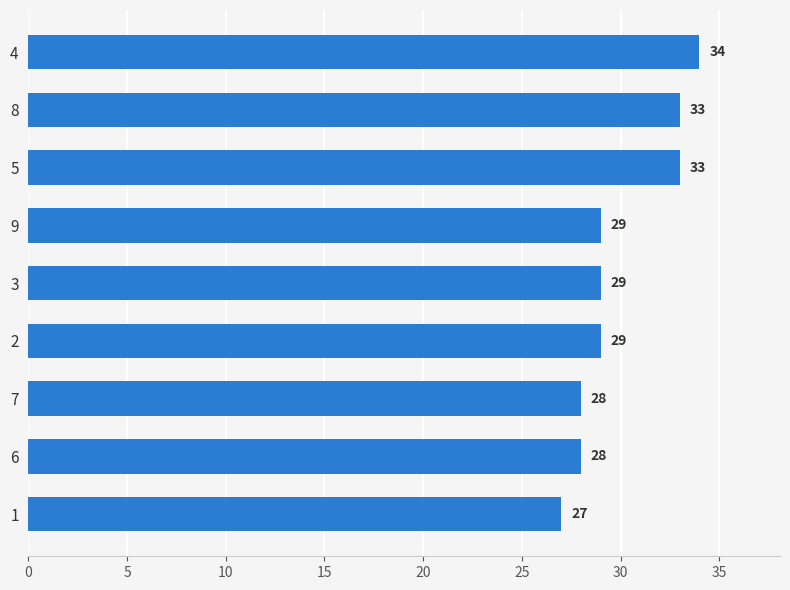

What is the difference between the maximum and minimum values?

7